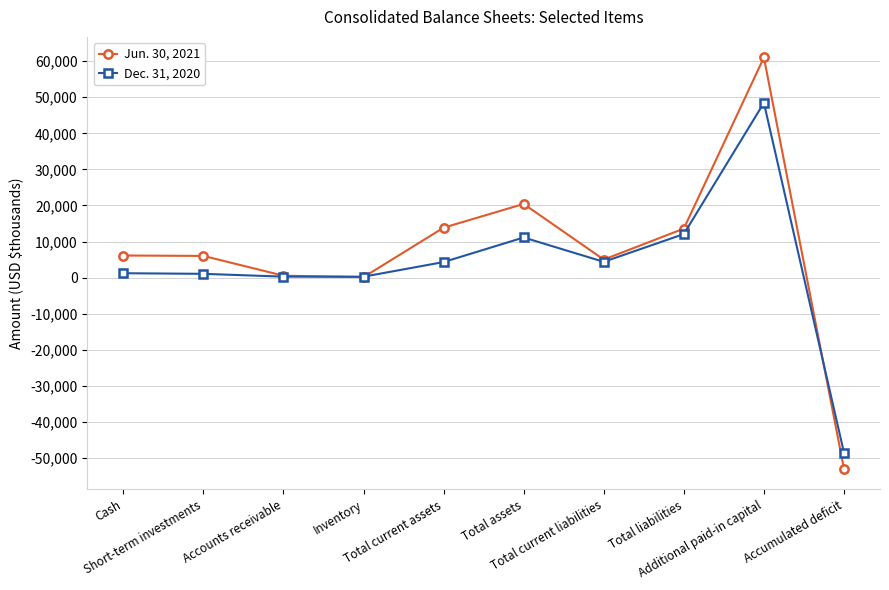

Which series has the largest range (max minus min)?

Jun. 30, 2021